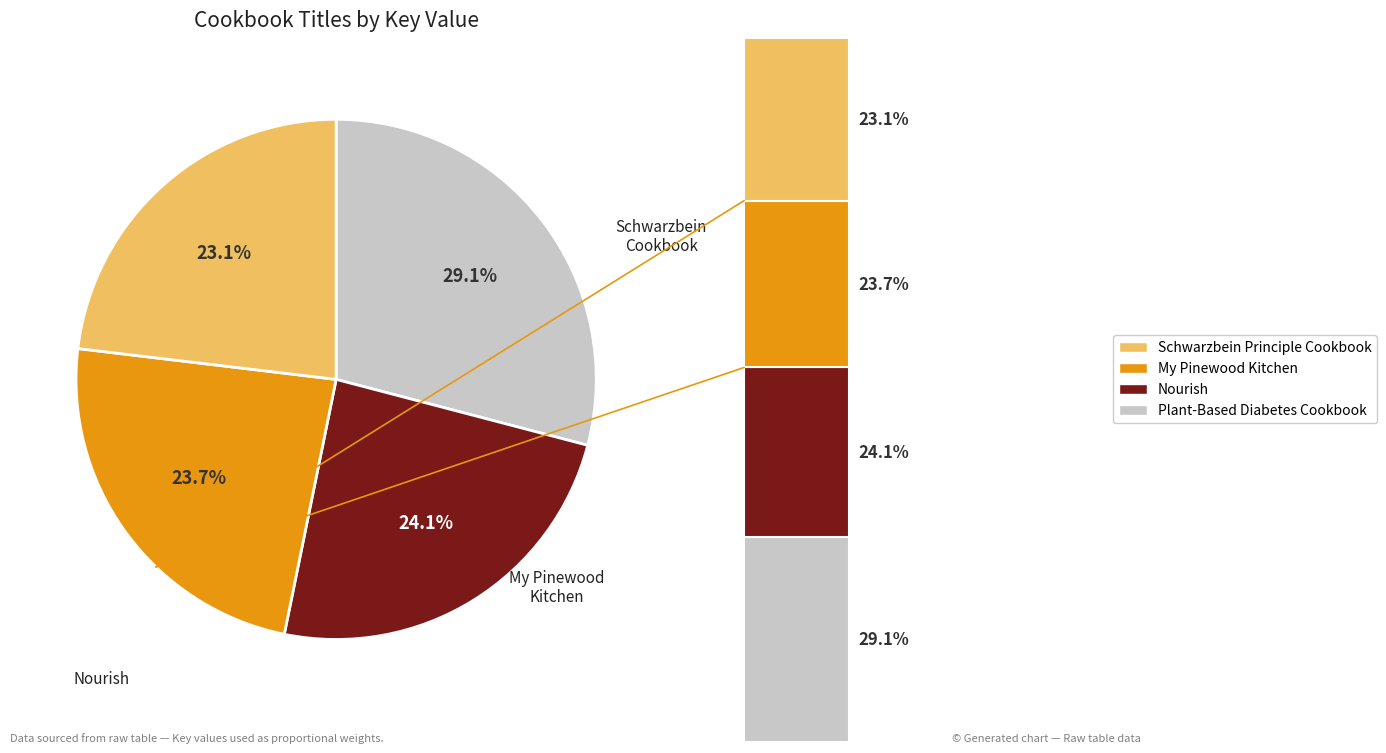

To the nearest percent, what is the combined percentage of Nourish and My Pinewood Kitchen?

48%